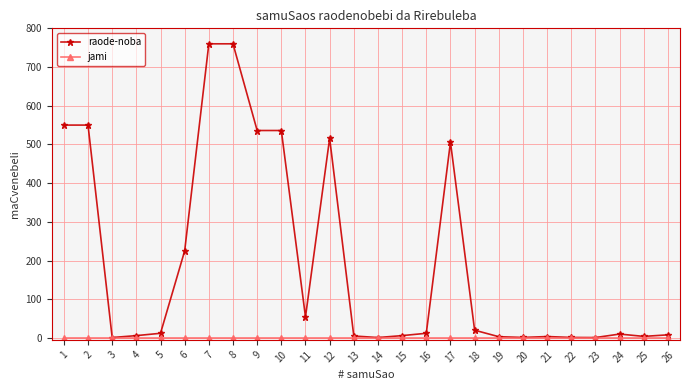

Count the number of data series in this chart.

2